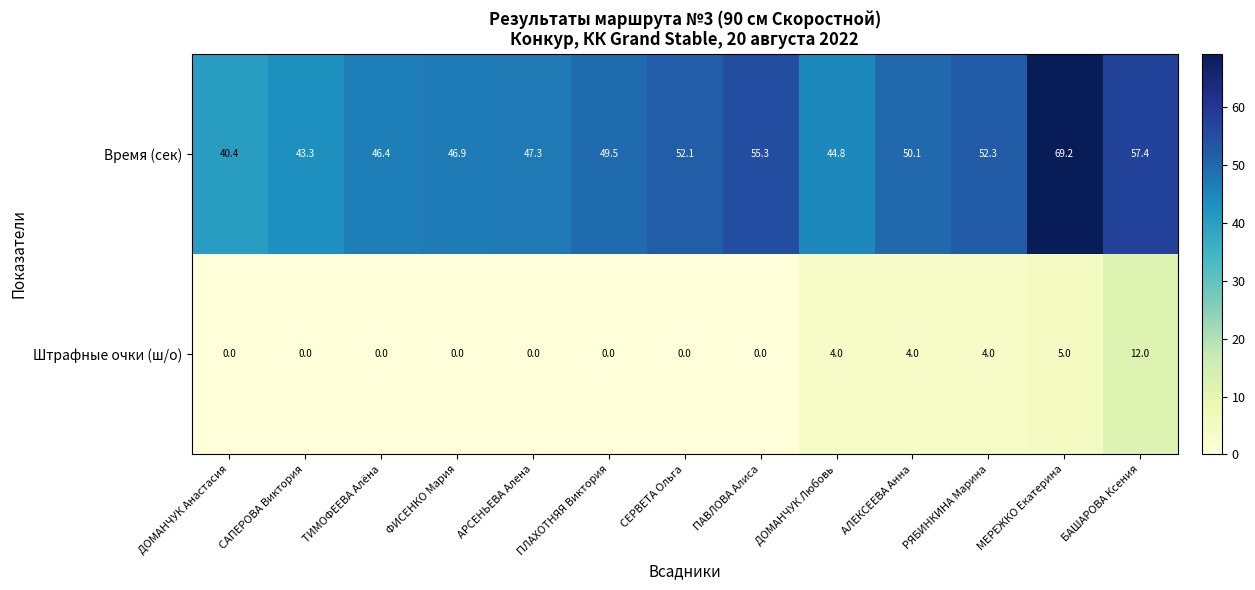

What is the average value of the Время (сек) series?

50.4